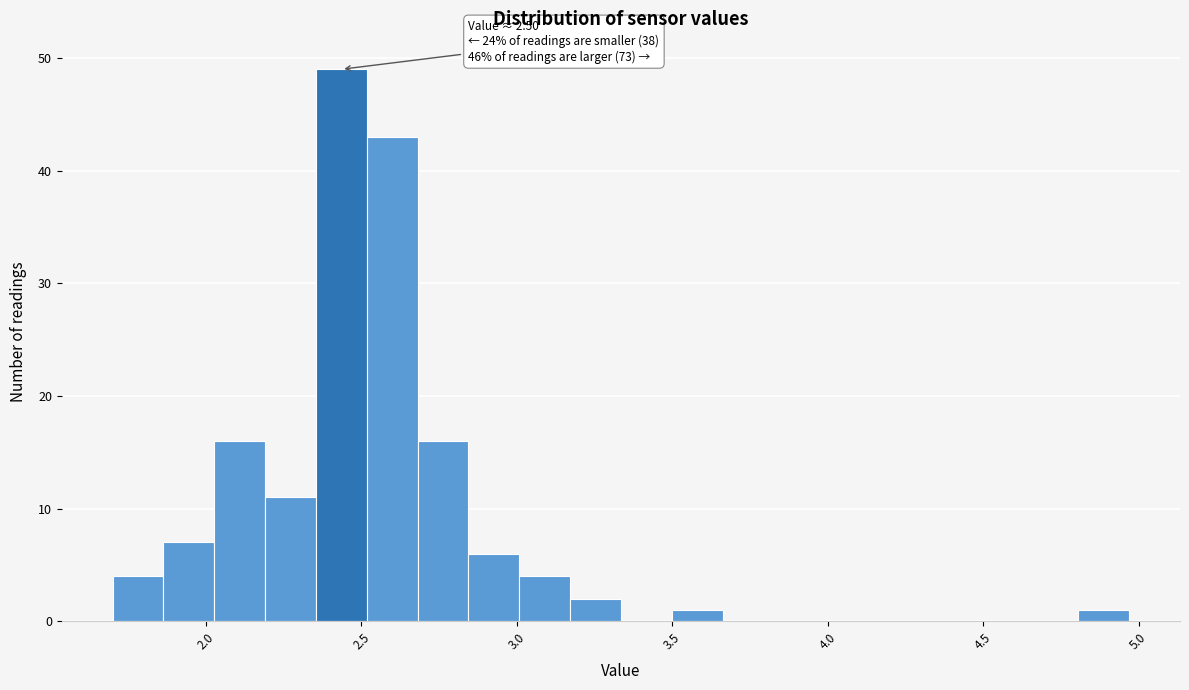

Read against the x-axis, roughly where is the centre of the tallest bar?

2.45